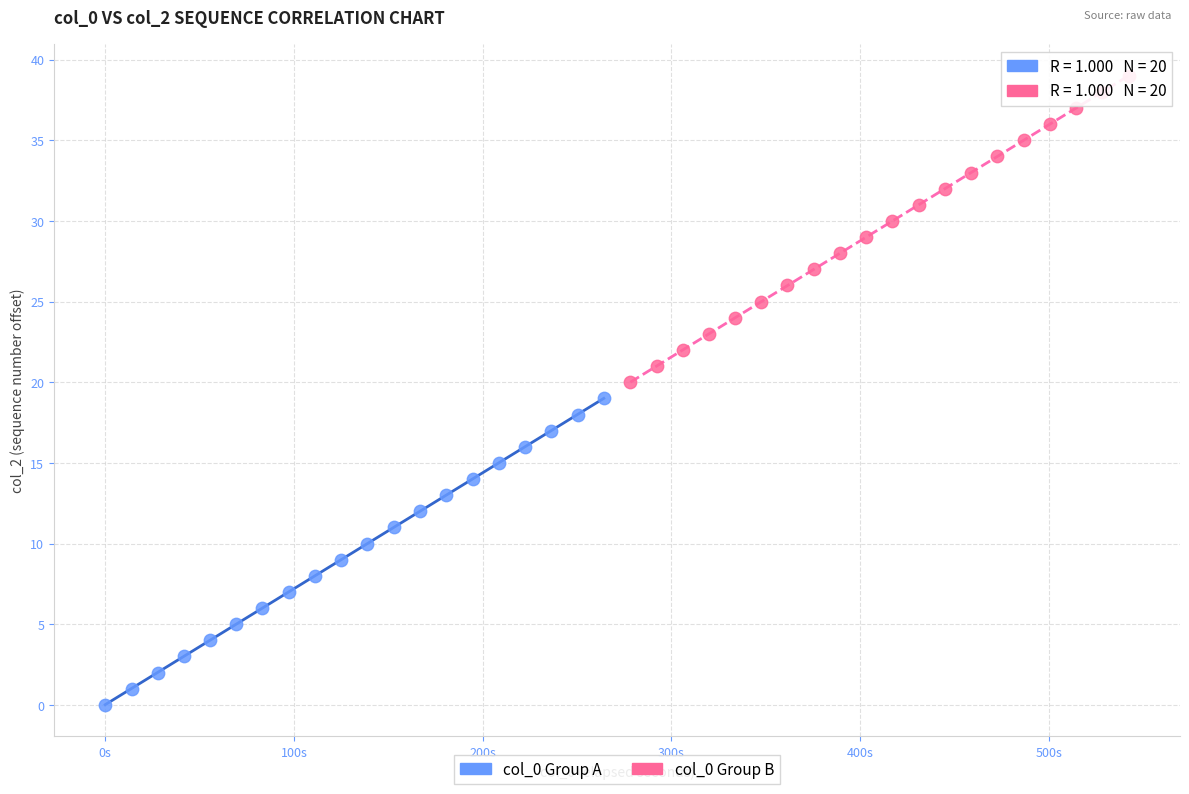

Which series contains the lowest Y value?

col_0 Group A